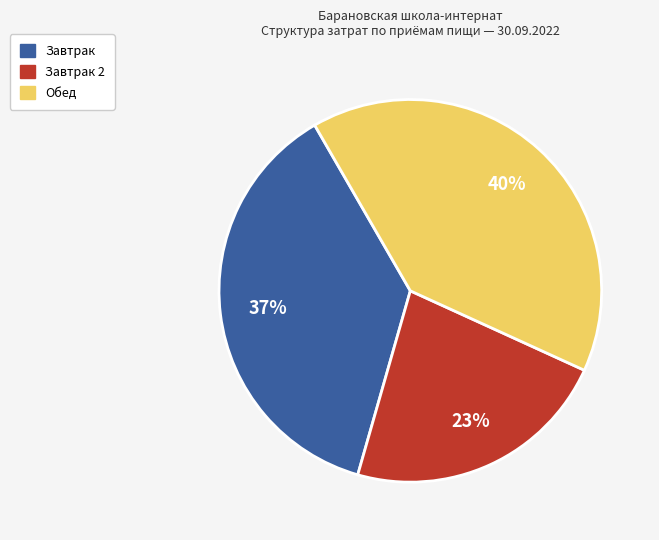

Count the number of slices in the pie.

3